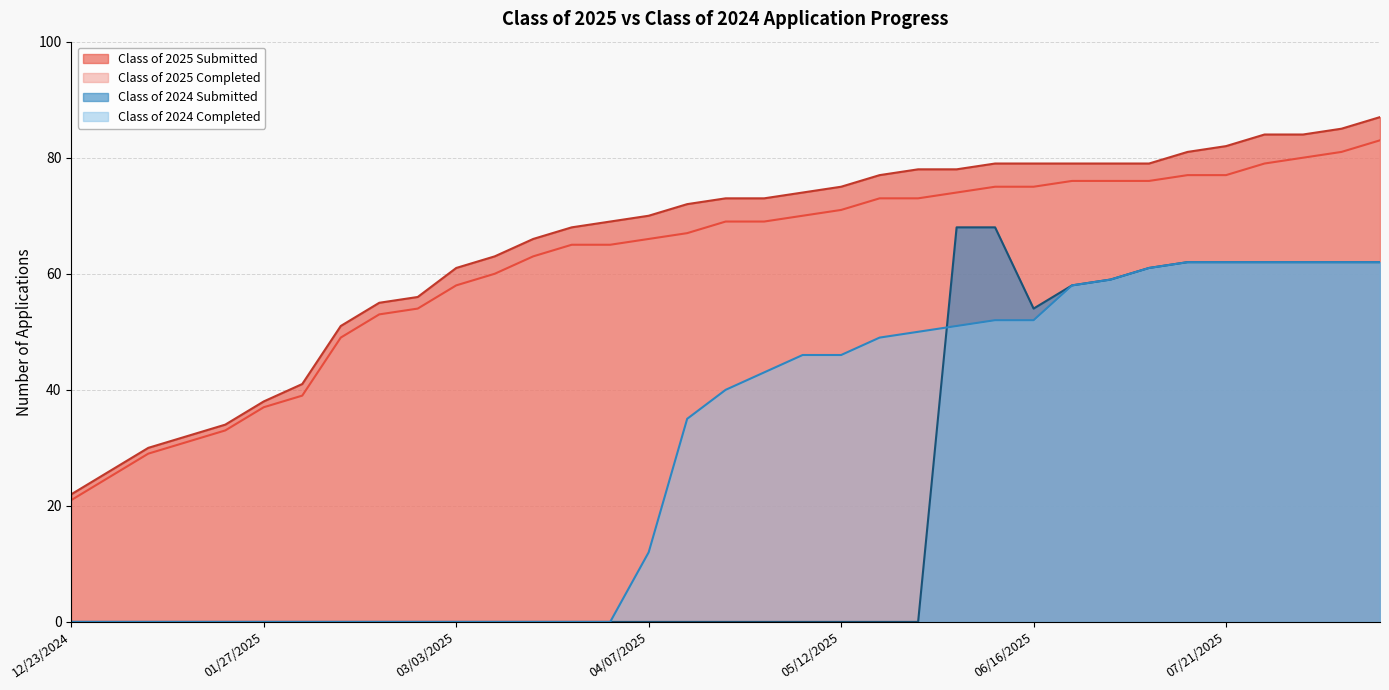

Which has a higher value, 03/10/2025 or 02/18/2025?

03/10/2025